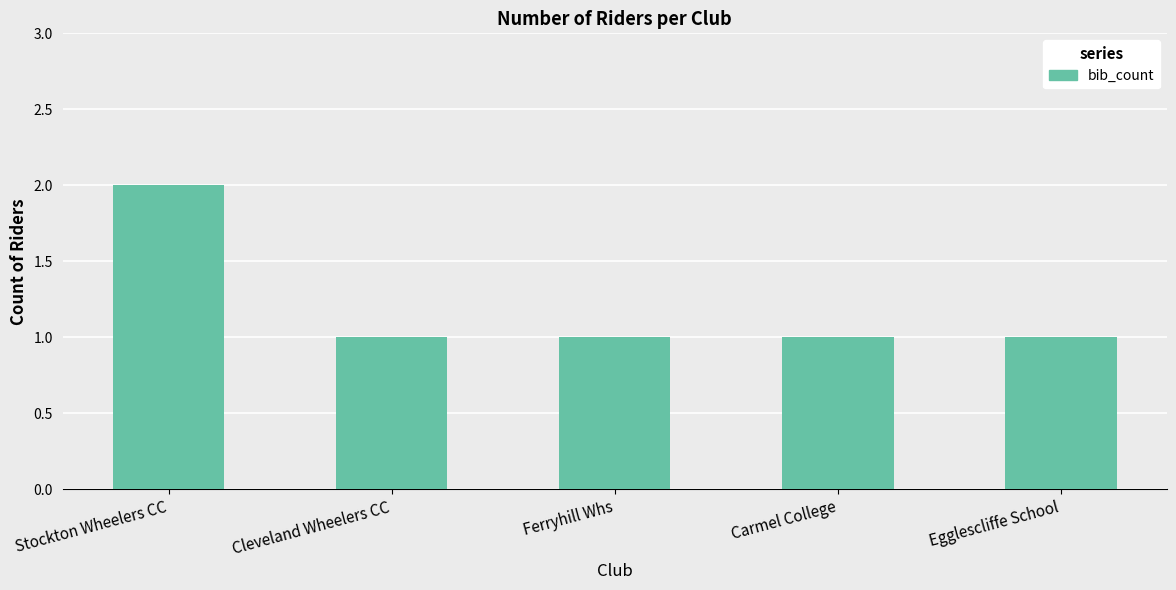

Reading left to right, what are all the values shown in this chart?

Stockton Wheelers CC=2	Cleveland Wheelers CC=1	Ferryhill Whs=1	Carmel College=1	Egglescliffe School=1